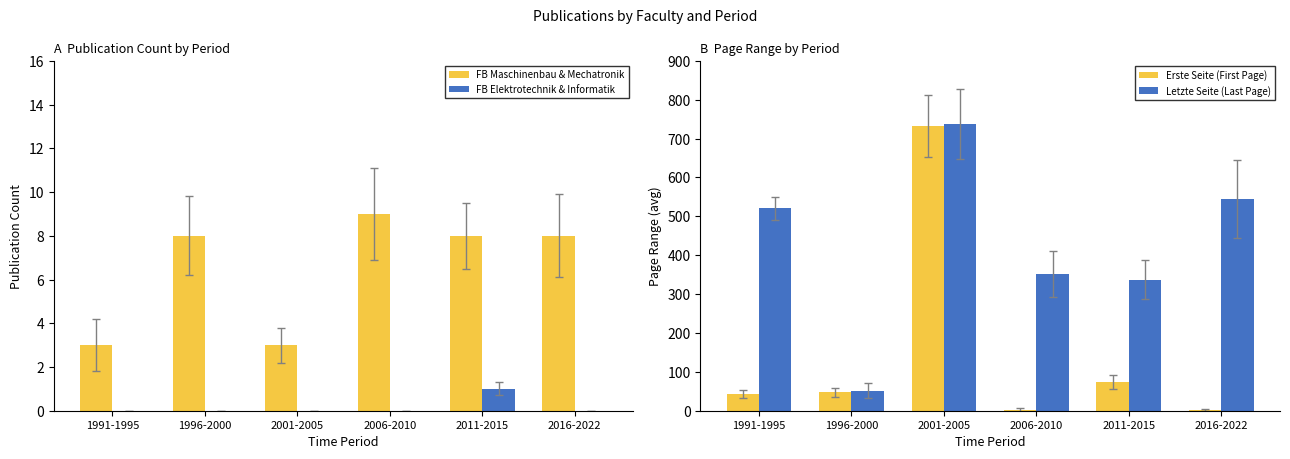

Reading left to right, list all the values displayed in this chart.

FB Maschinenbau & Mechatronik: 3	8	3	9	8	8
FB Elektrotechnik & Informatik: 0	0	0	0	1	0
Erste Seite (First Page): 43	47	733	1	75	1
Letzte Seite (Last Page): 521	52	738	352	337	544